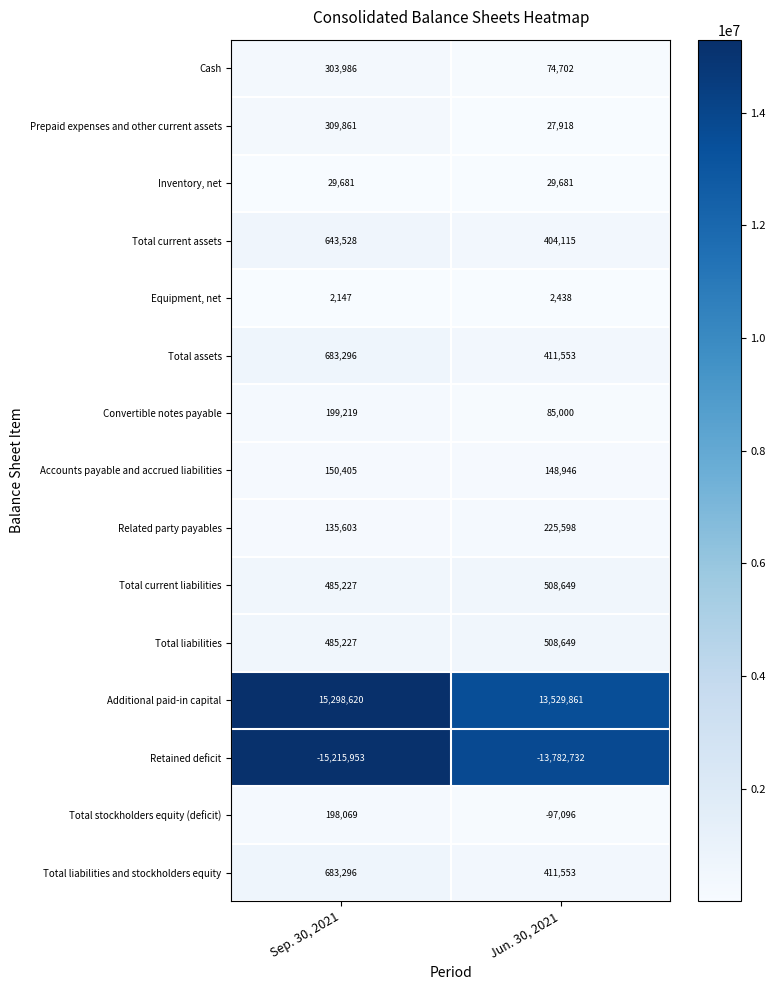

At which category is the sum across all series the highest?

Sep. 30, 2021